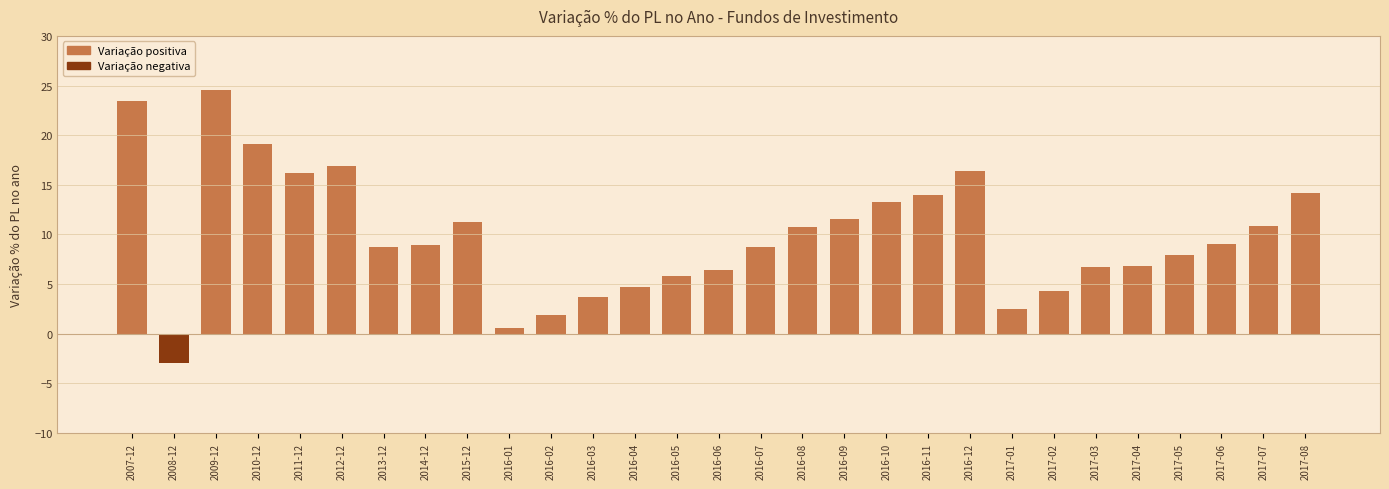

Which has a higher value, 2017-03 or 2008-12?

2017-03